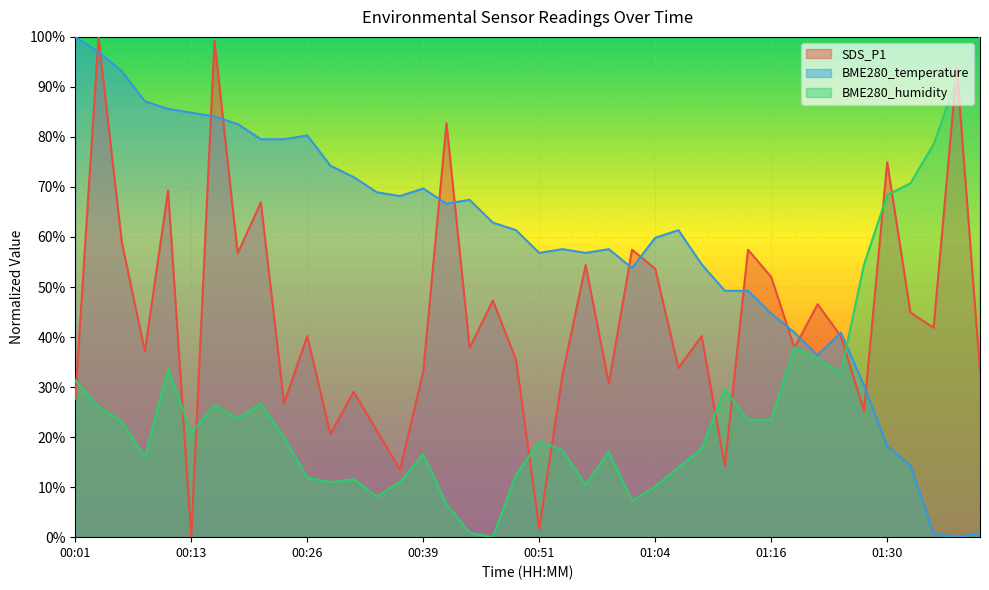

Reading right to left, transcribe all the data shown in this chart.

SDS_P1: 0.3	0.9	0.4	0.4	0.7	0.3	0.4	0.5	0.4	0.5	0.6	0.1	0.4	0.3	0.5	0.6	0.3	0.5	0.3	0.0	0.4	0.5	0.4	0.8	0.3	0.1	0.2	0.3	0.2	0.4	0.3	0.7	0.6	1.0	0.0	0.7	0.4	0.6	1.0	0.3
BME280_temperature: 0.0	0.0	0.0	0.1	0.2	0.3	0.4	0.4	0.4	0.4	0.5	0.5	0.5	0.6	0.6	0.5	0.6	0.6	0.6	0.6	0.6	0.6	0.7	0.7	0.7	0.7	0.7	0.7	0.7	0.8	0.8	0.8	0.8	0.8	0.8	0.9	0.9	0.9	1.0	1.0
BME280_humidity: 1.0	0.9	0.8	0.7	0.7	0.5	0.3	0.4	0.4	0.2	0.2	0.3	0.2	0.1	0.1	0.1	0.2	0.1	0.2	0.2	0.1	0.0	0.0	0.1	0.2	0.1	0.1	0.1	0.1	0.1	0.2	0.3	0.2	0.3	0.2	0.3	0.2	0.2	0.3	0.3